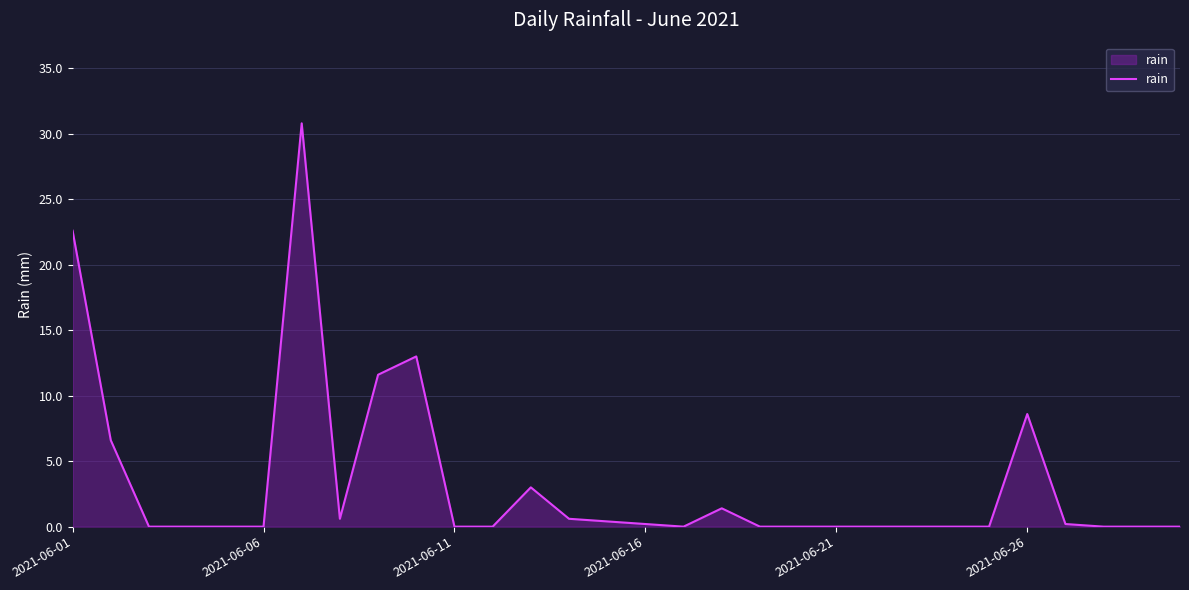

What is the greatest value displayed?

30.8